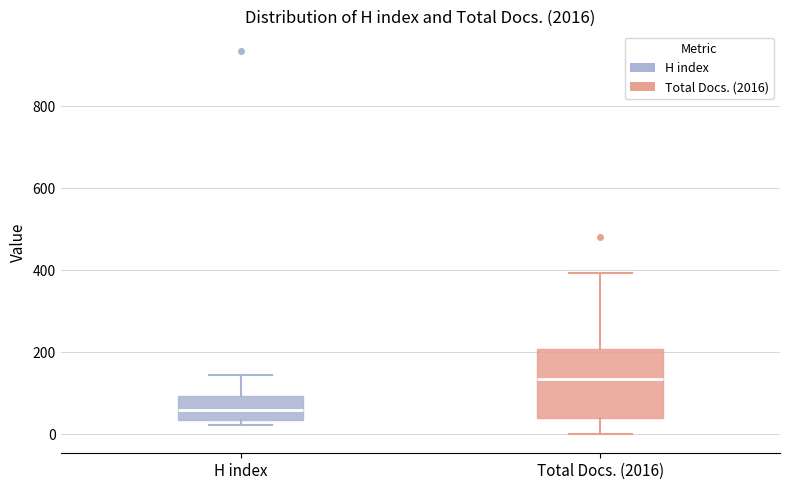

Which box's median line is the highest?

Total Docs. (2016)